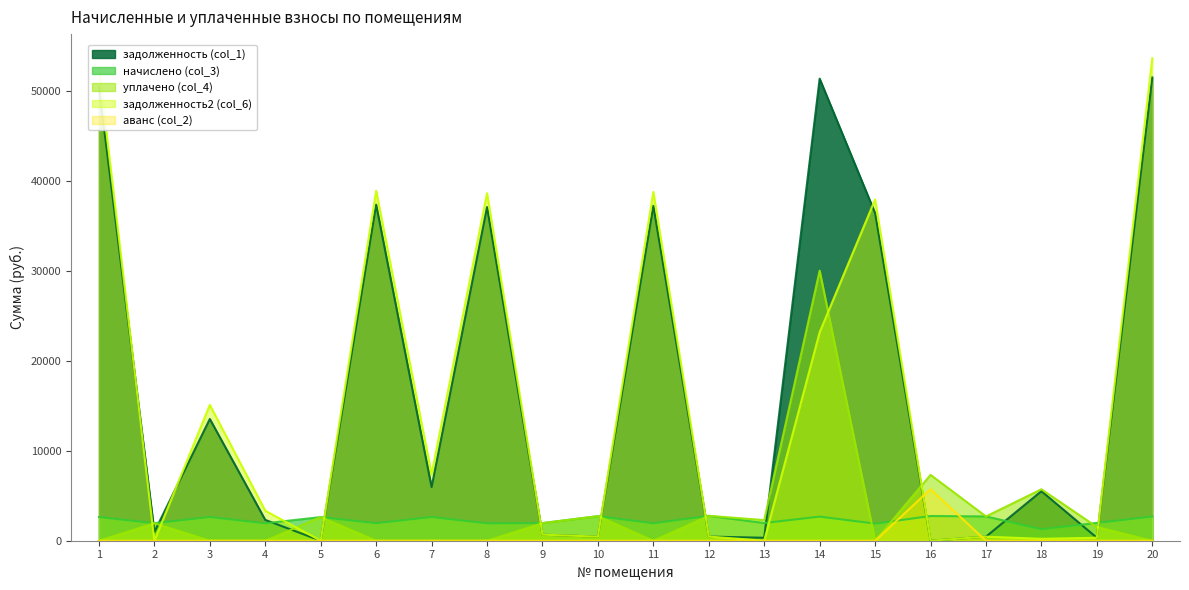

What is the difference between the начислено (col_3) values at 1 and 5?

3.5